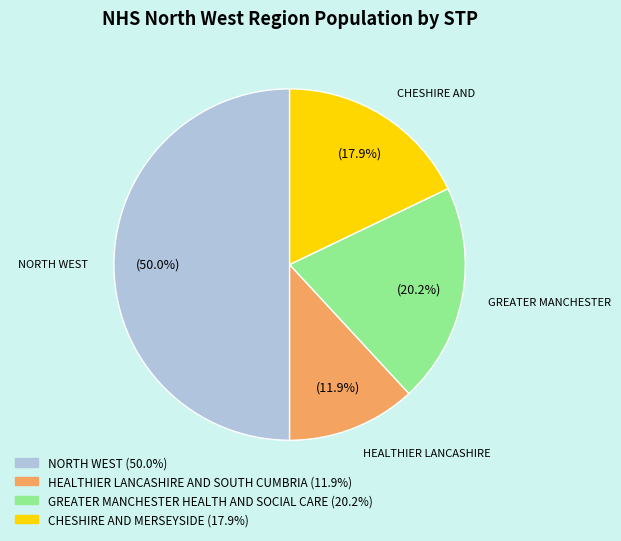

To the nearest percent, what portion does CHESHIRE AND MERSEYSIDE represent?

18%